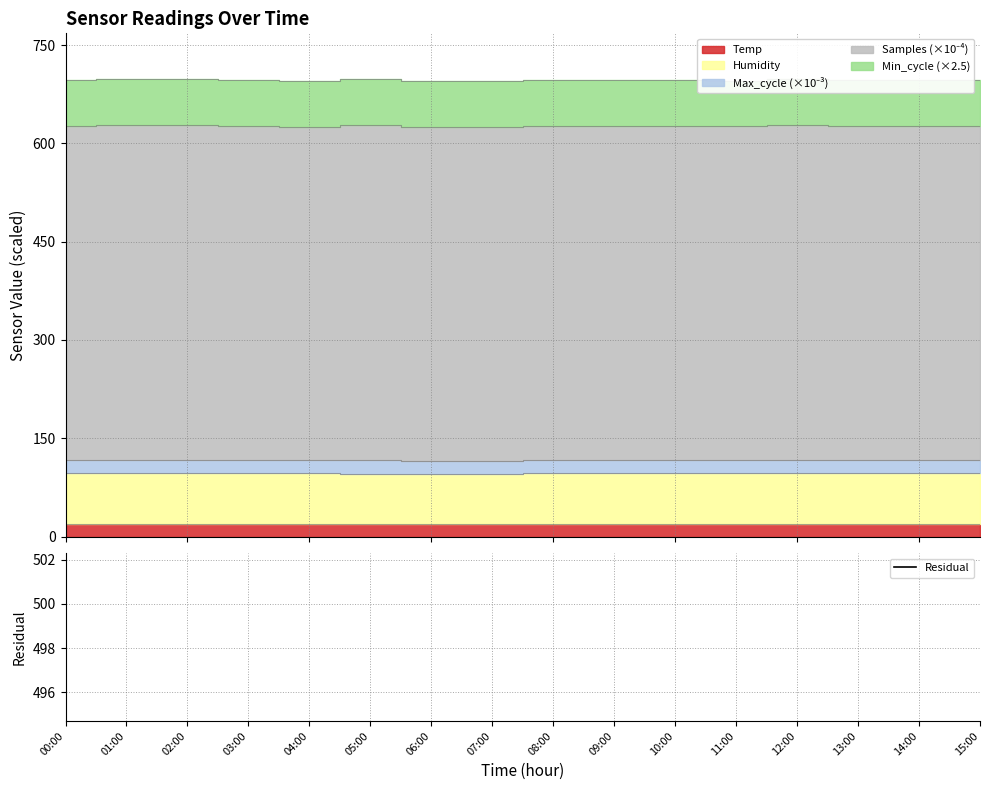

What is the sum of all values?

6607.7